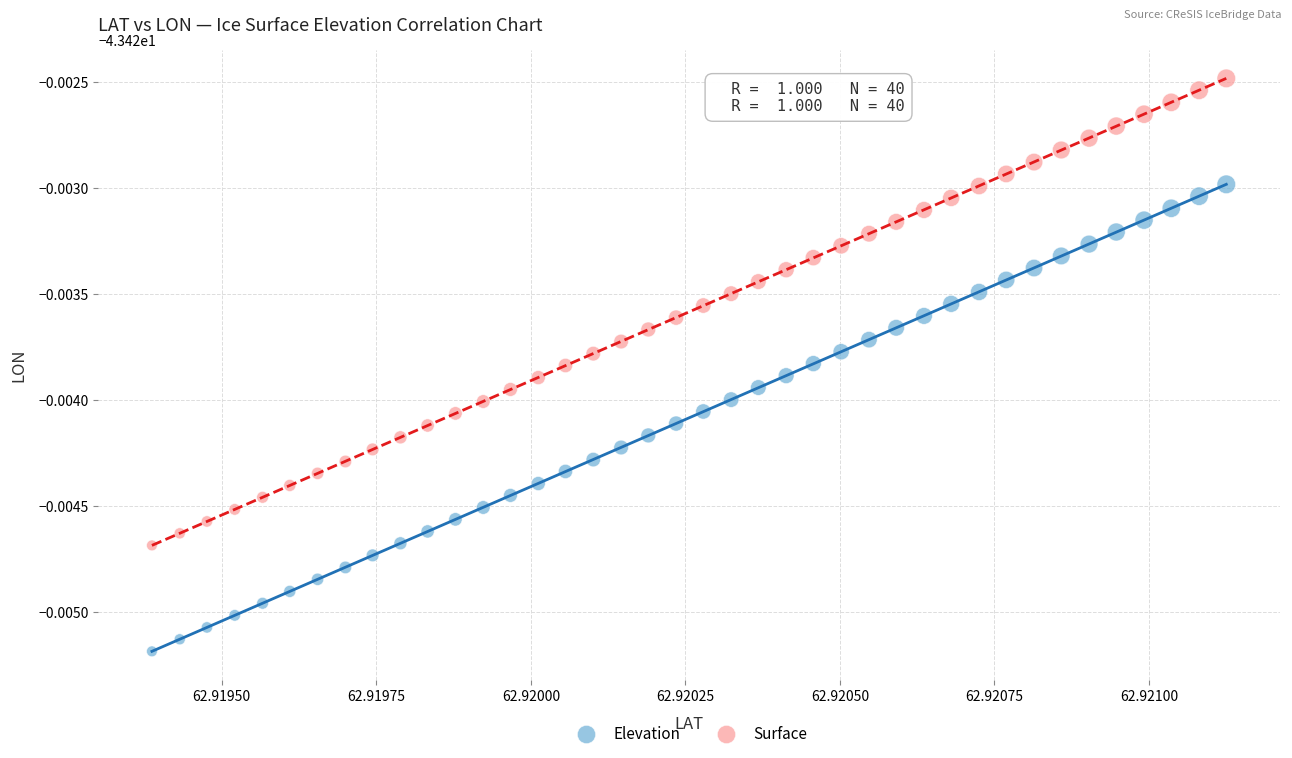

Which series reaches the minimum Y coordinate?

Elevation